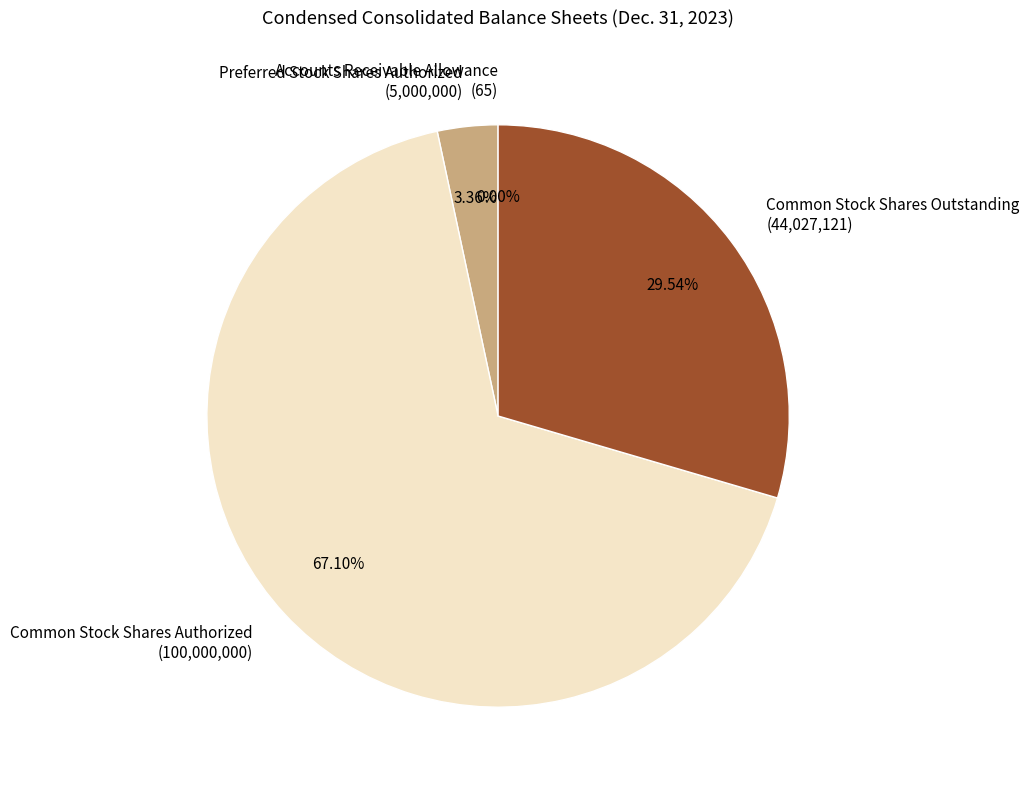

The Common Stock Shares Authorized slice represents 67% of the pie. True or false?

True